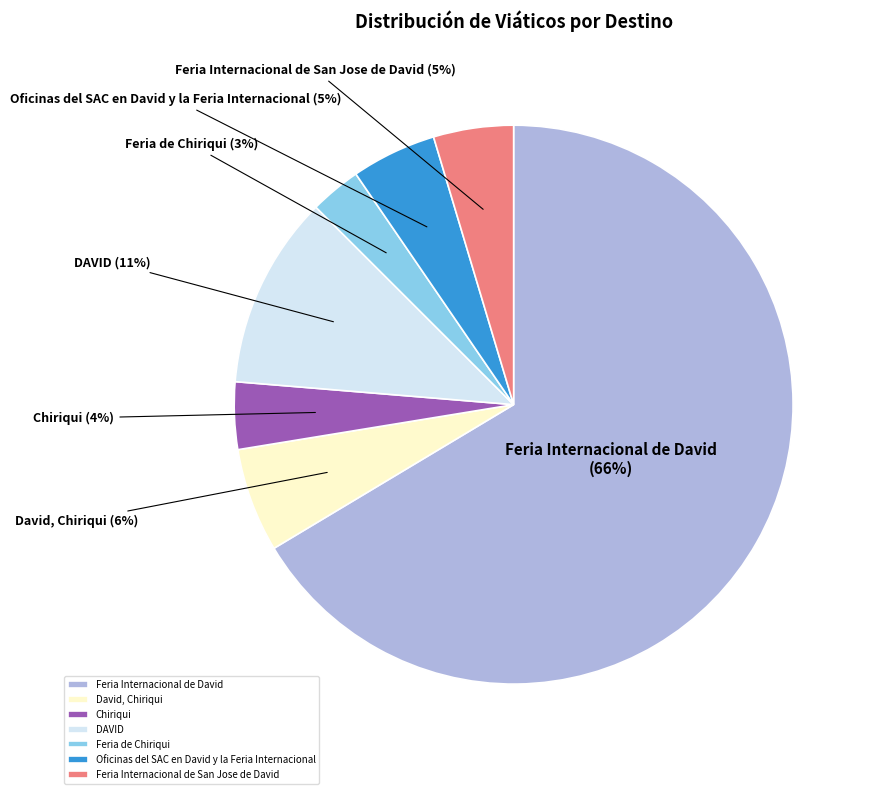

To the nearest percent, what is the combined percentage of Feria Internacional de David and David, Chiriqui?

72%